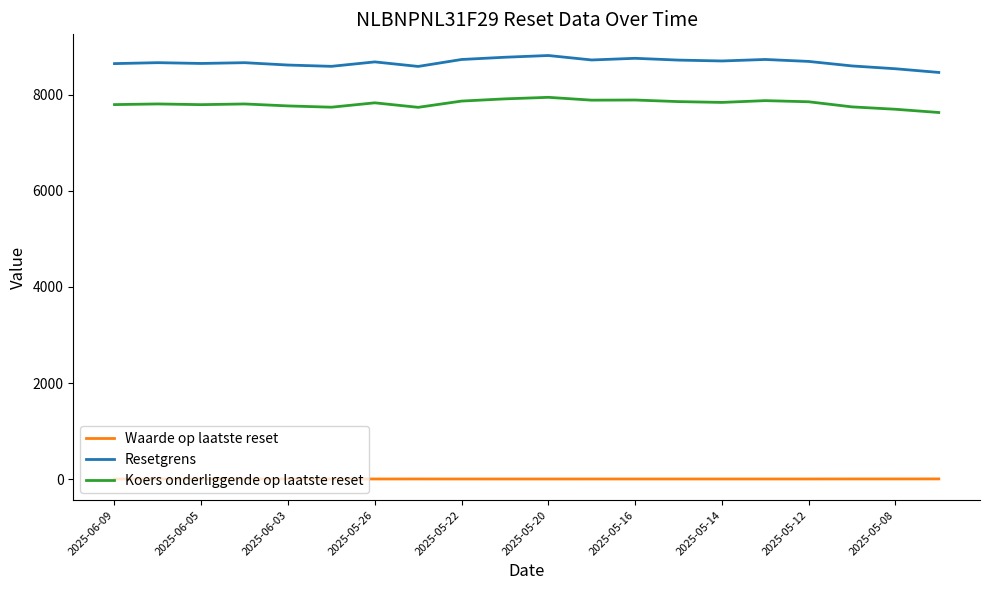

True or false: Koers onderliggende op laatste reset and Resetgrens cross at least once.

False